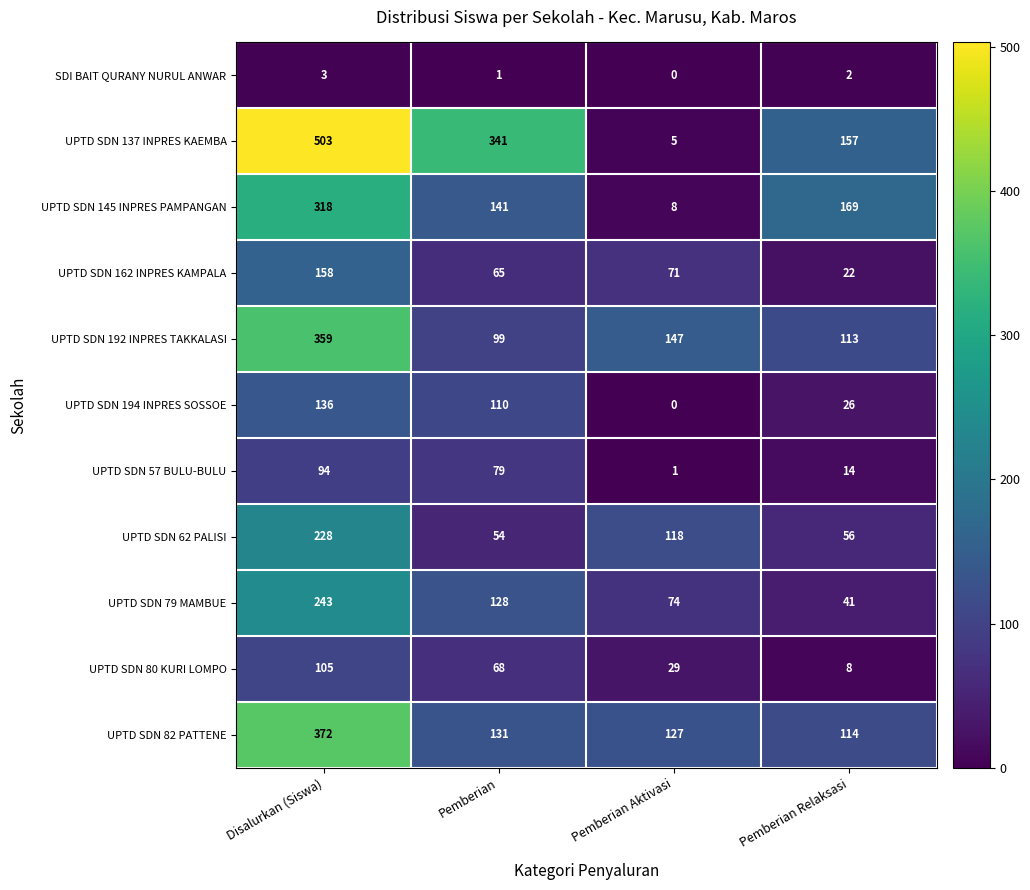

Between Pemberian and Pemberian Aktivasi, which series saw the biggest shift?

UPTD SDN 137 INPRES KAEMBA